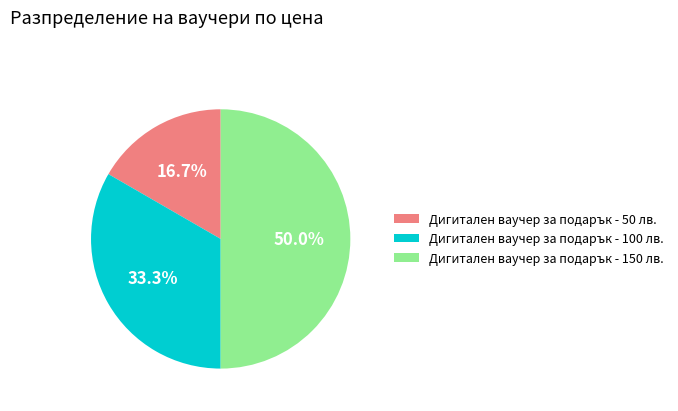

Does Дигитален ваучер за подарък - 100 лв. represent more than half of the total?

No